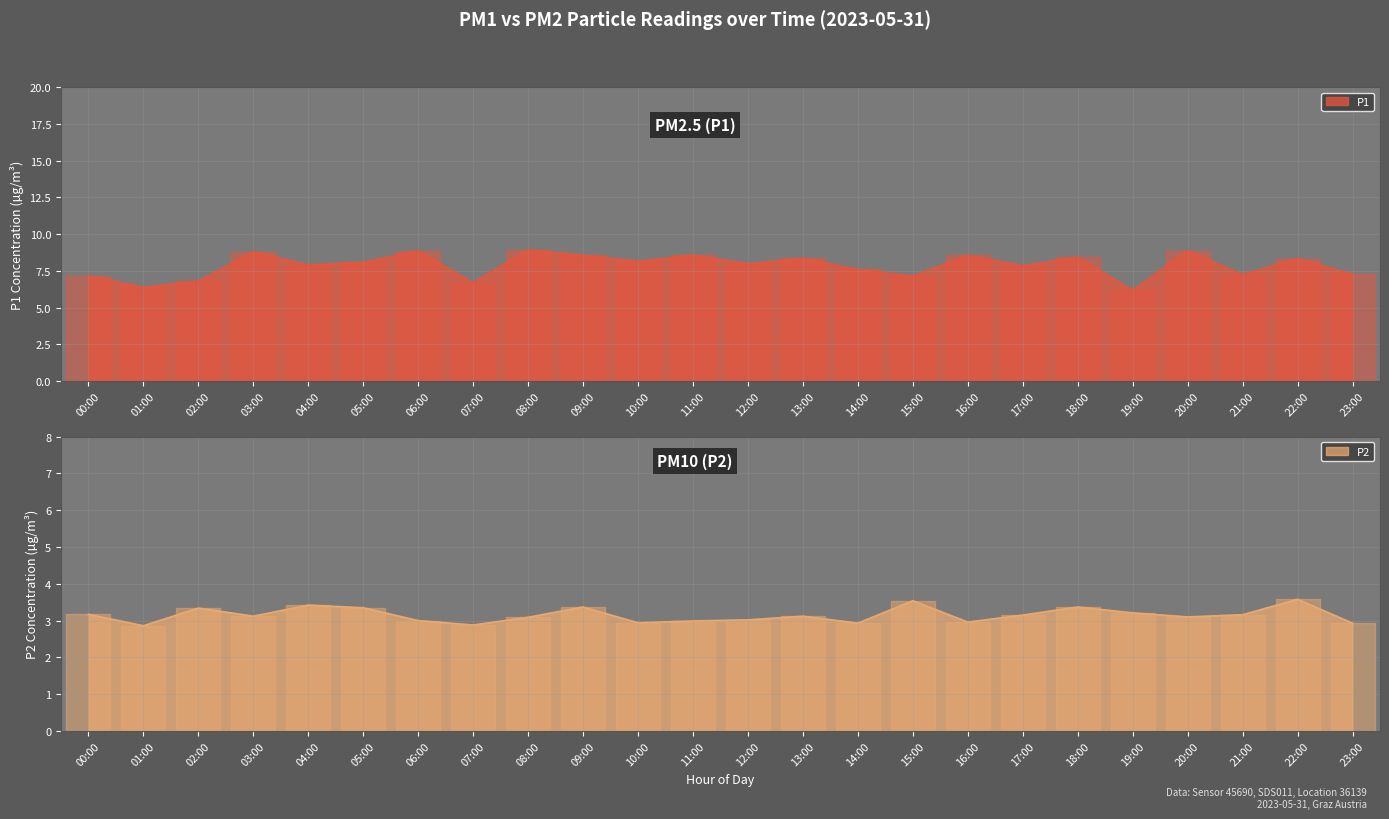

Rank the series by their average value, from lowest to highest.

P2, P1